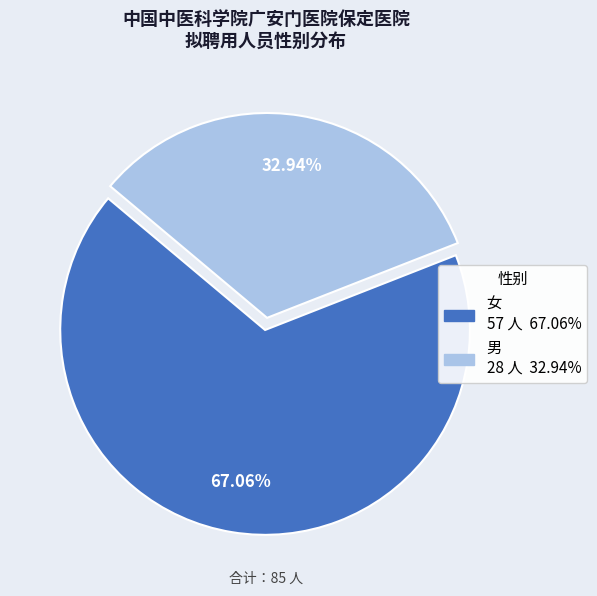

What percentage is the 男 slice, to the nearest percent?

33%